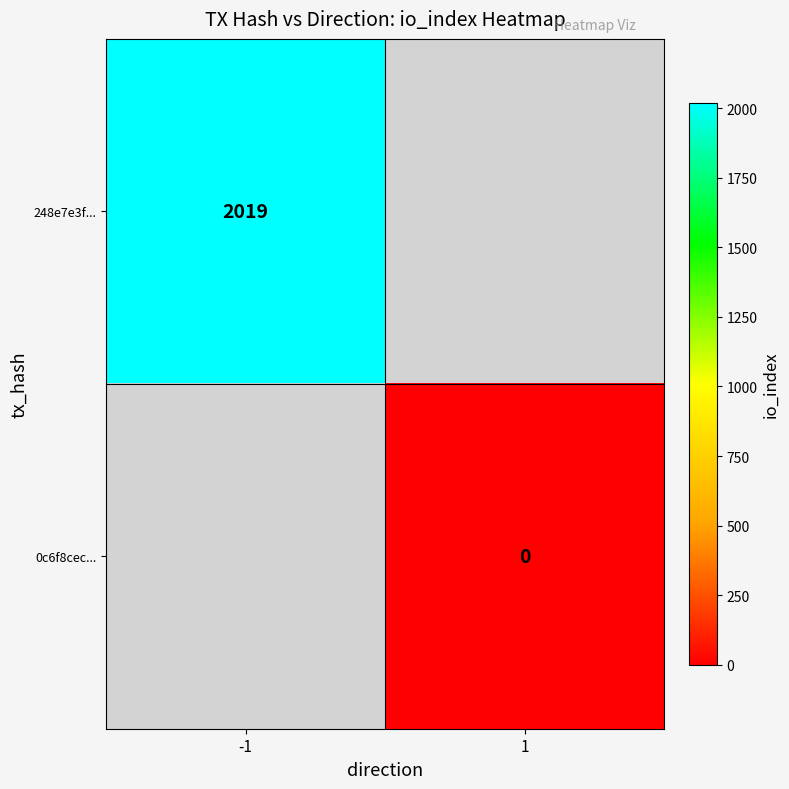

The value of 248e7e3f... at -1 is 2019. True or false?

True